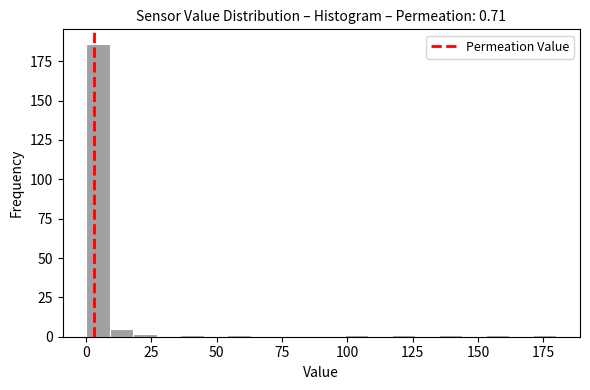

Around what value on the x-axis is the tallest bar? Give the approximate position of its centre, as read against the axis.

5